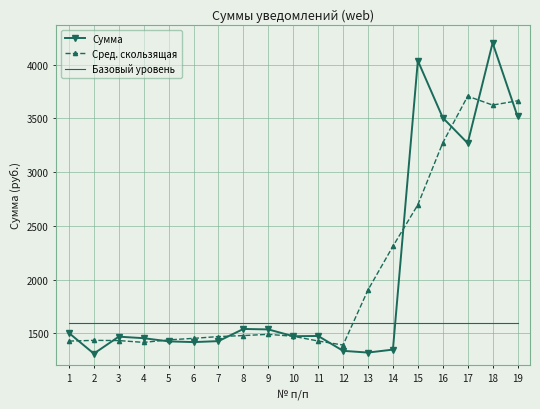

At which category is the sum across all series the highest?

18